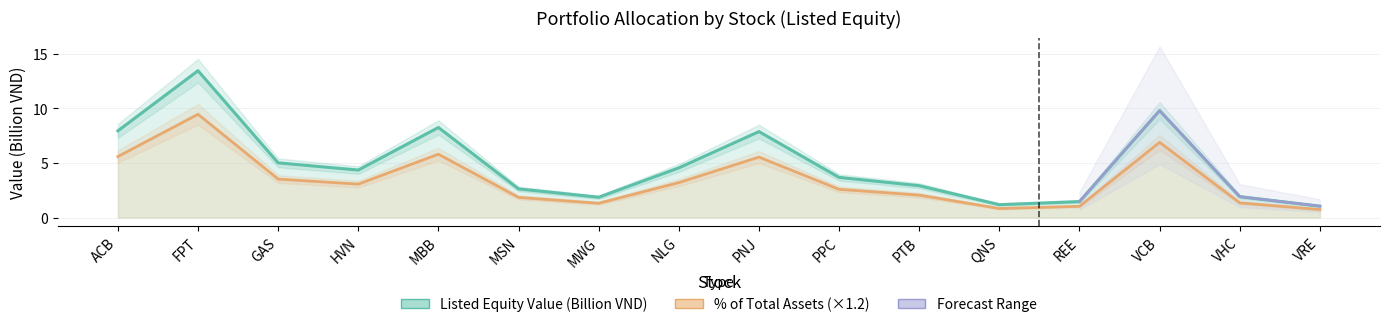

True or false: Listed Equity Value (Billion VND) and % of Total Assets cross at least once.

False